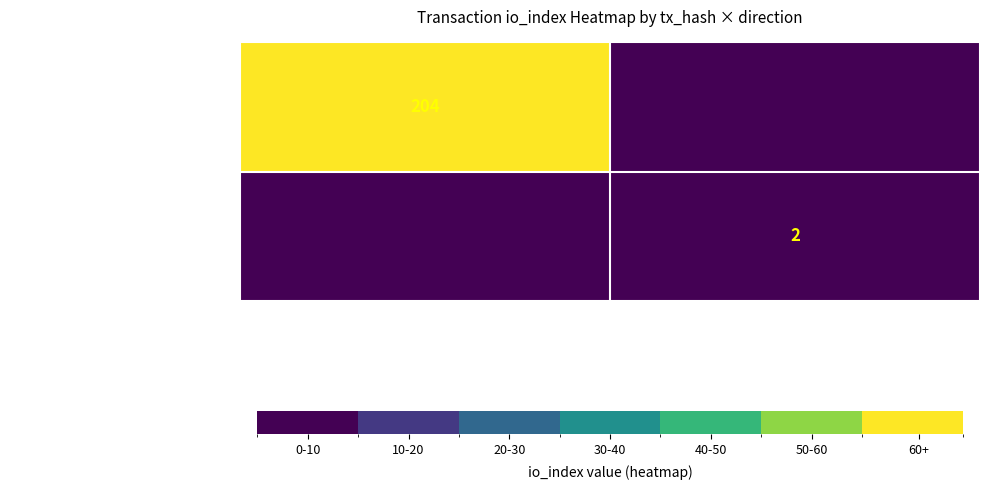

The value of eb5b00e217ac26d64a97b7355d2d5399ec3cddd… at -1 is 270. True or false?

False